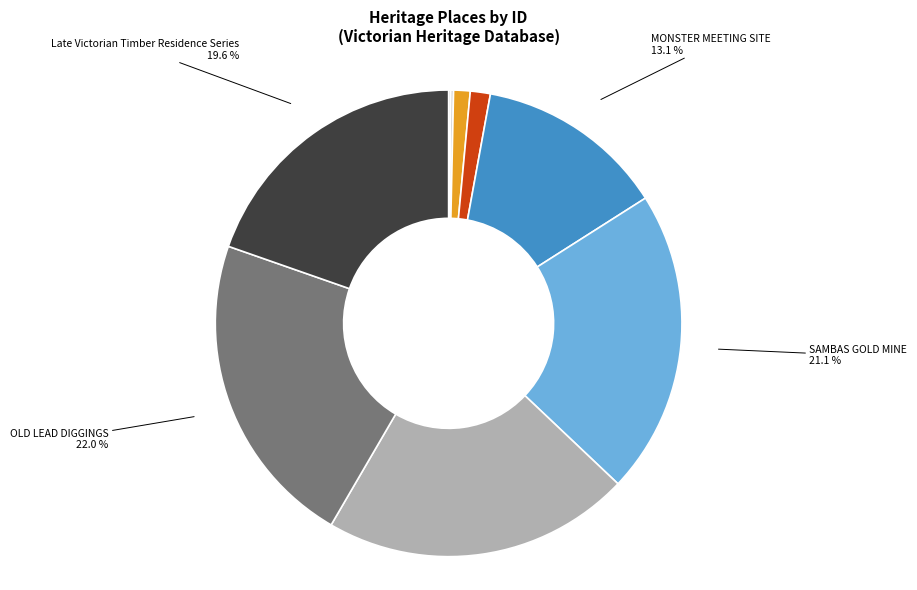

To the nearest percent, what is the difference between the MONSTER MEETING SITE and STONY CREEK SCHOOL RESERVE slice percentages?

12%